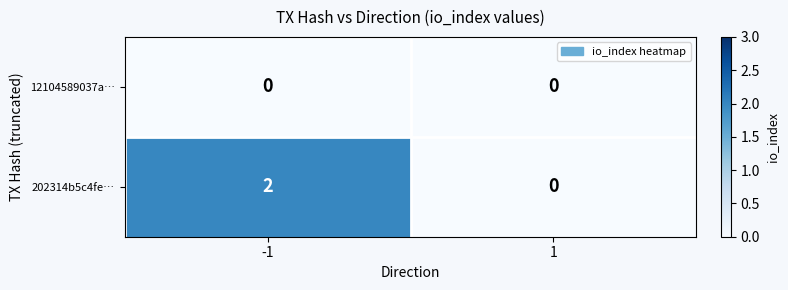

What is the maximum value shown in the chart?

2